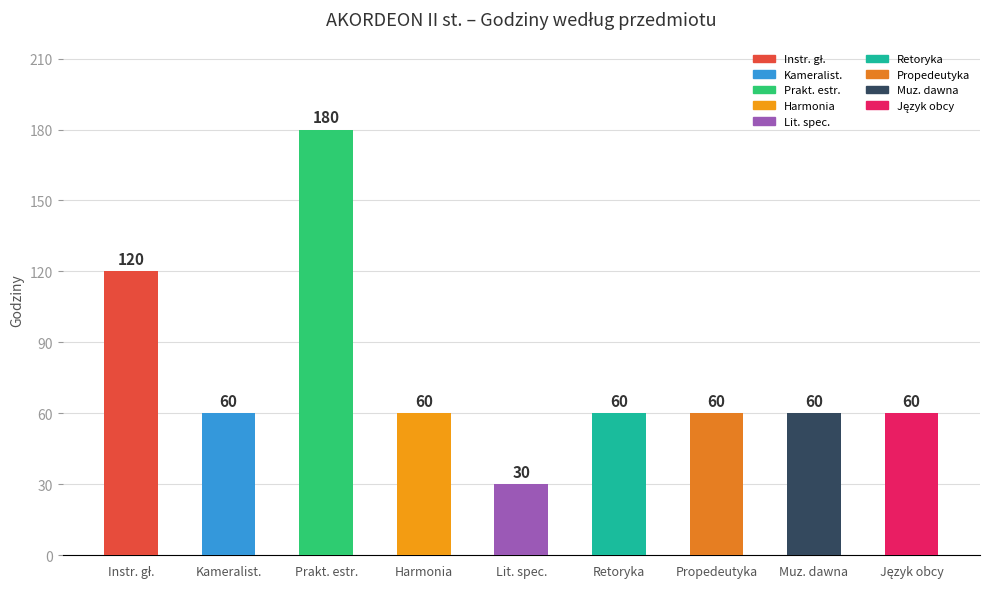

Read the value at Harmonia.

60